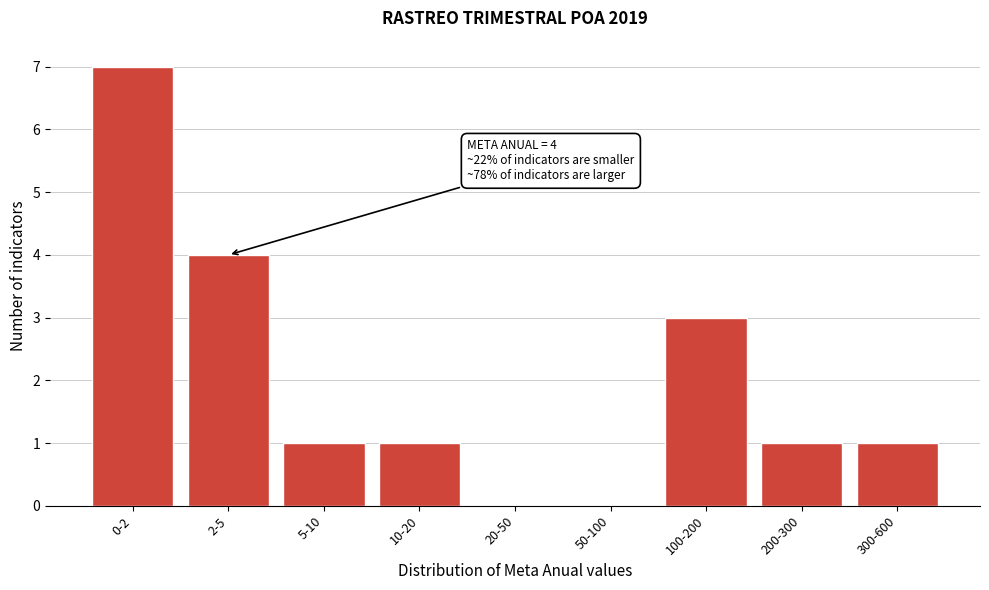

Reading left to right, extract all data points from this chart.

0-2=7	2-5=4	5-10=1	10-20=1	20-50=0	50-100=0	100-200=3	200-300=1	300-600=1